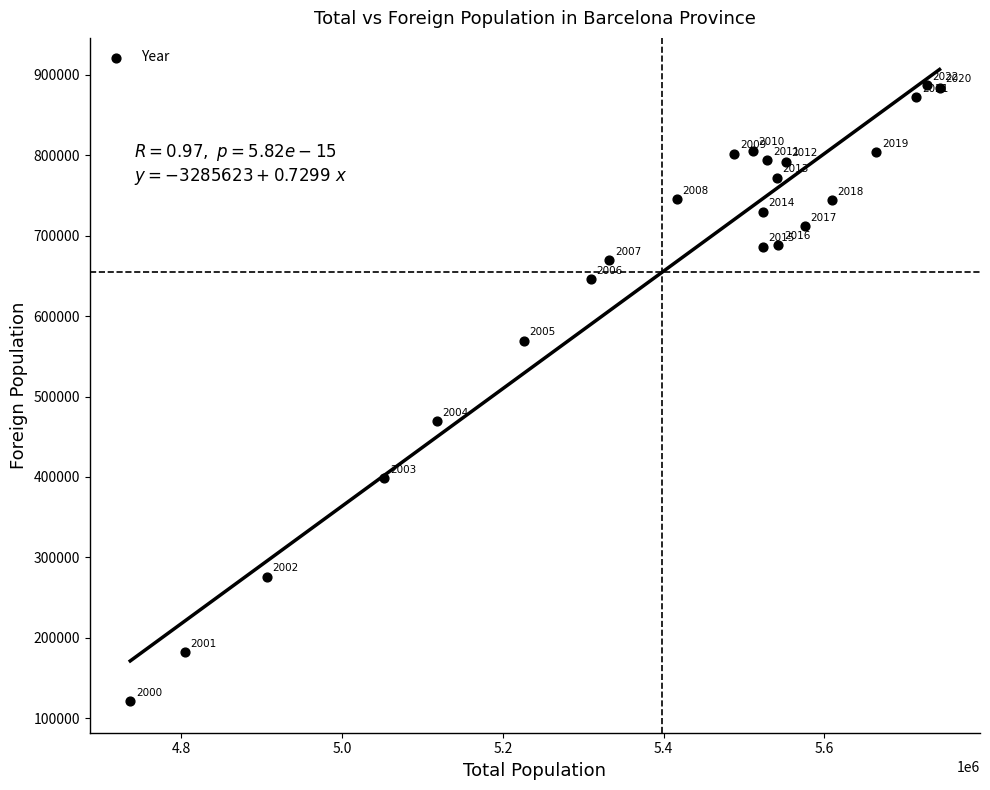

What is the range of Y values (max minus min)?

765247